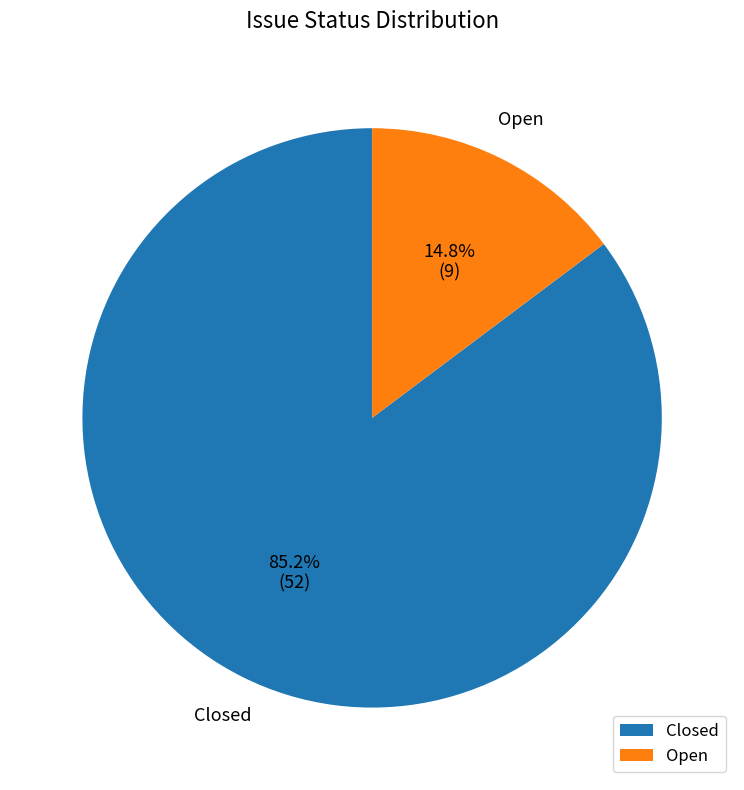

How many segments does this pie chart have?

2